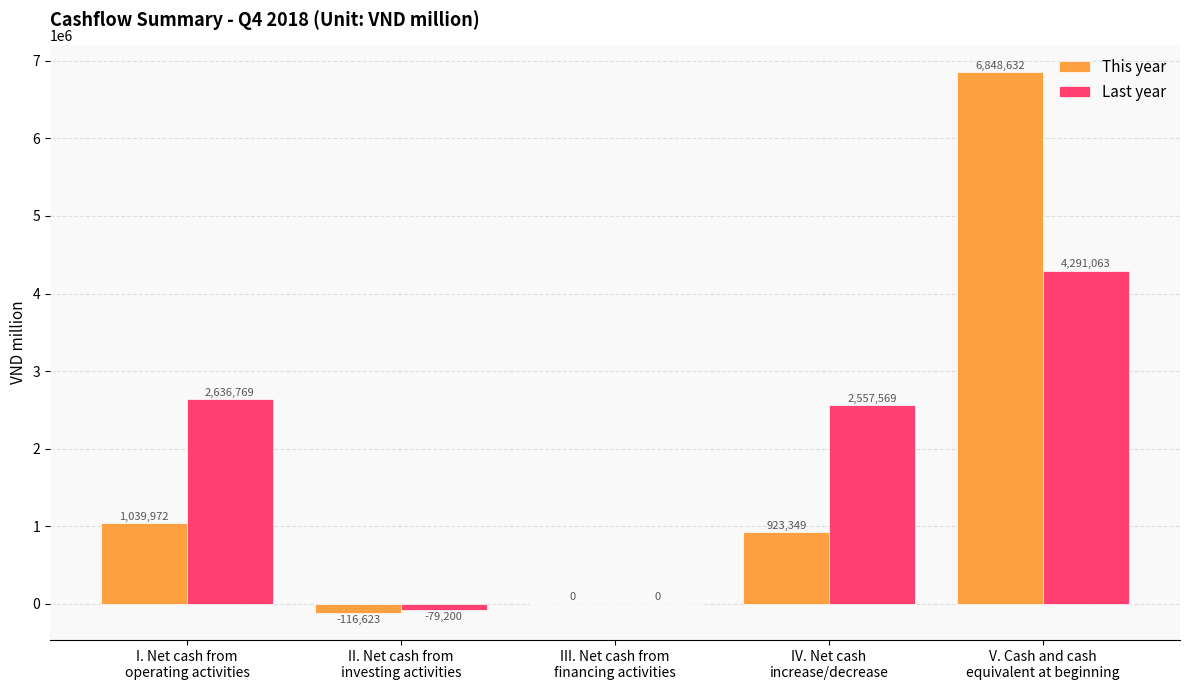

Which series has the largest total across all categories?

Last year